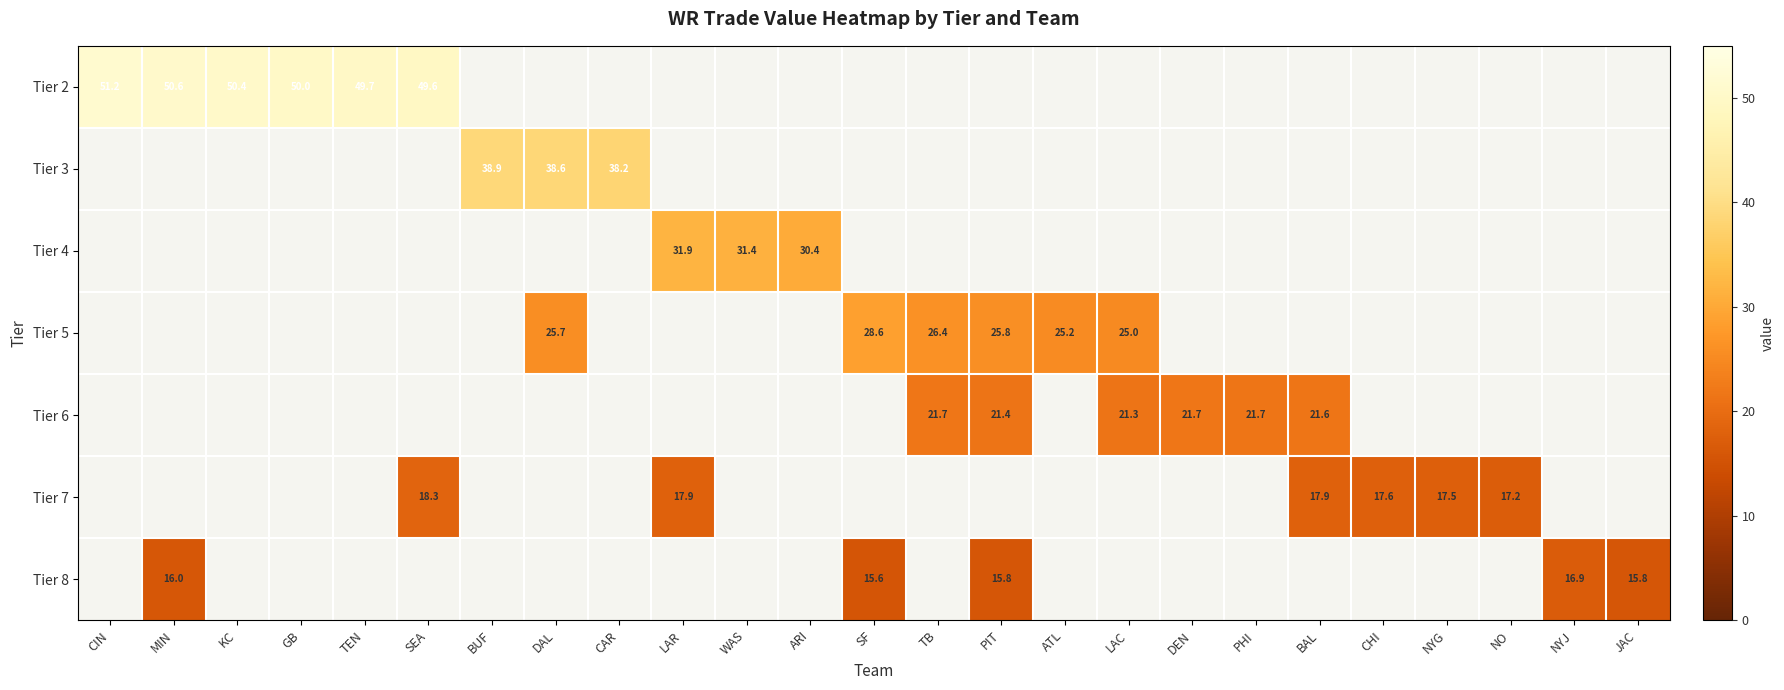

True or false: Tier 5 has a value of 25.7 at DAL.

True